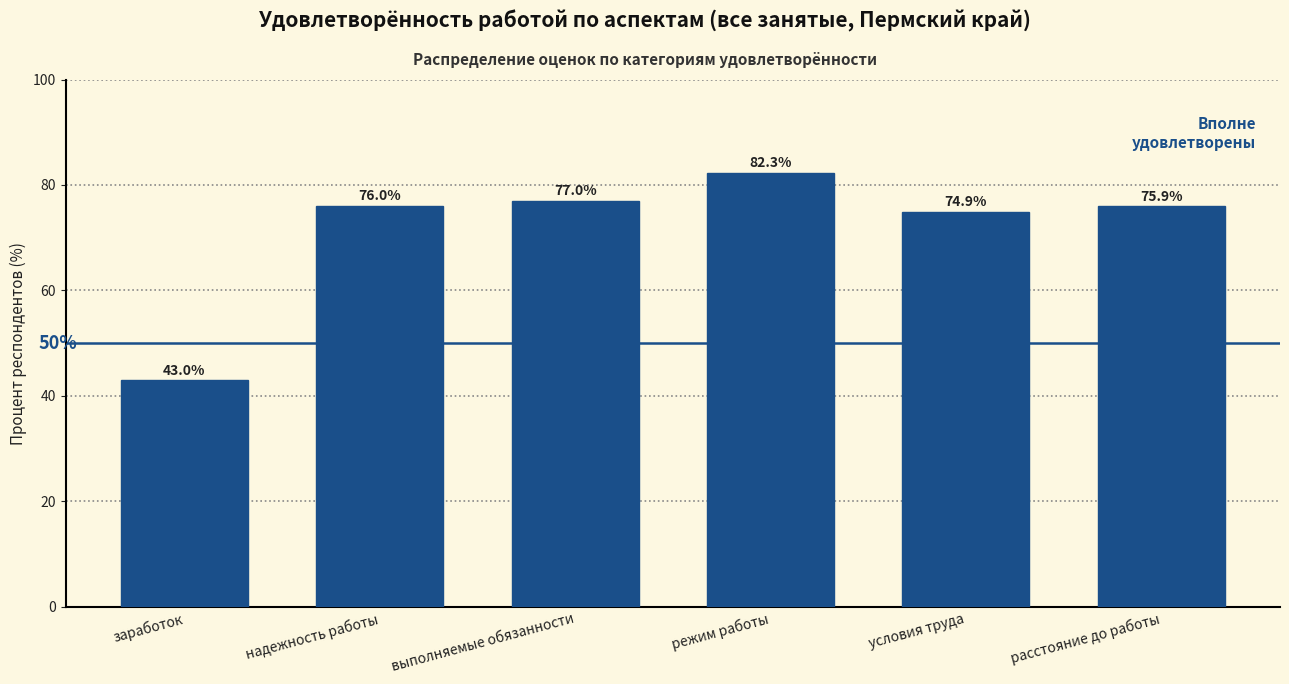

Reading right to left, transcribe all the data shown in this chart.

75.9	74.9	82.3	77.0	76.0	43.0